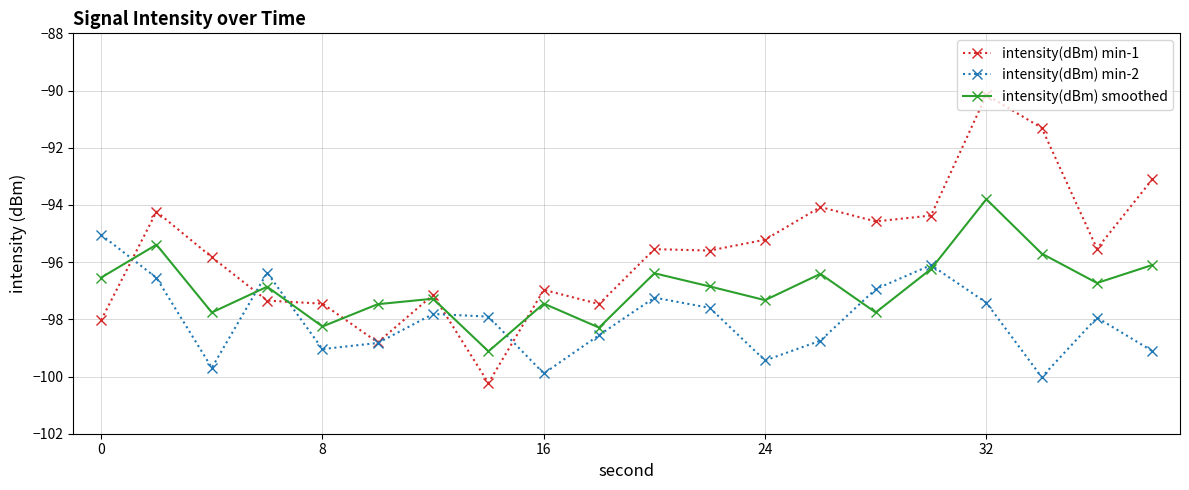

How many series are shown in this chart?

3